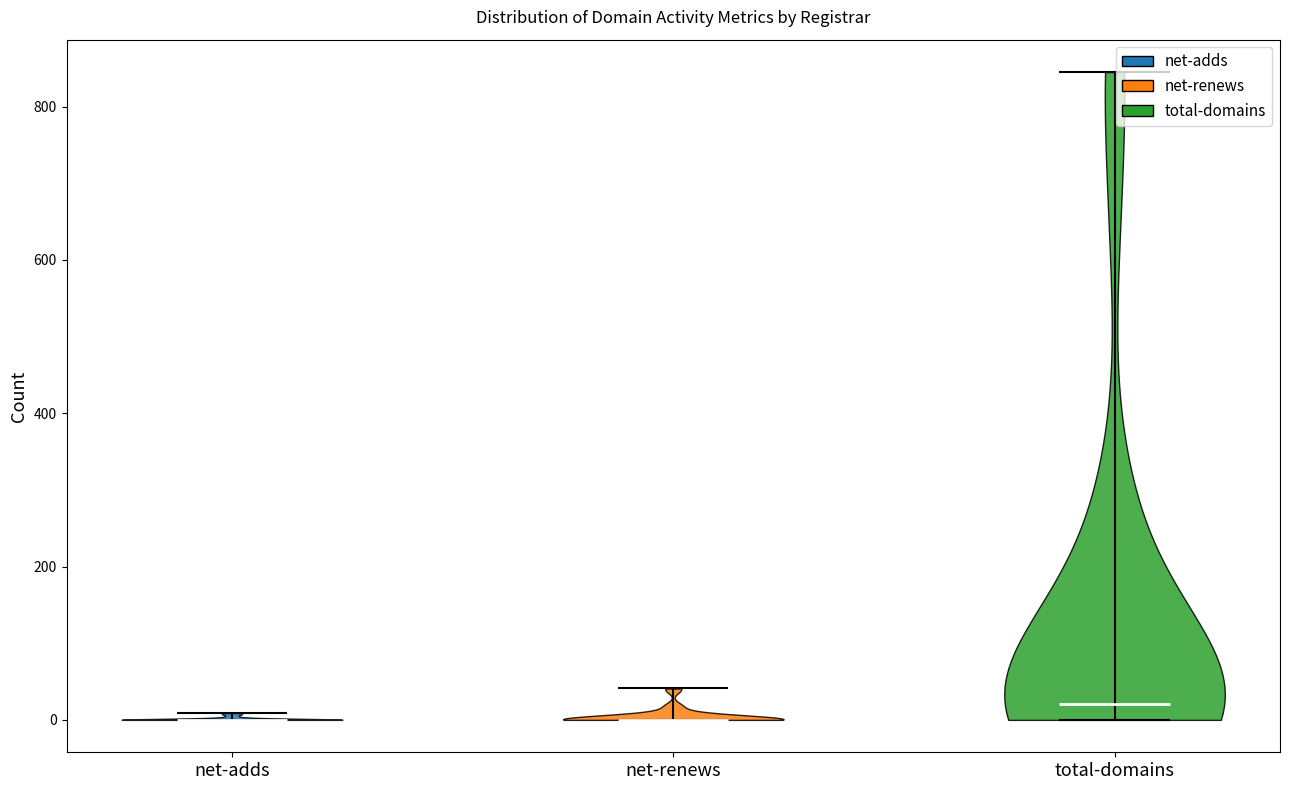

Reading left to right, read every violin against the y-axis: where its median line is, and the lowest and highest points it reaches. The values are not printed on the chart, so give them approximately, as read against the axis.

net-adds: median line 0, lowest point 0, highest point 0
net-renews: median line 0, lowest point 0, highest point 40
total-domains: median line 20, lowest point 0, highest point 840